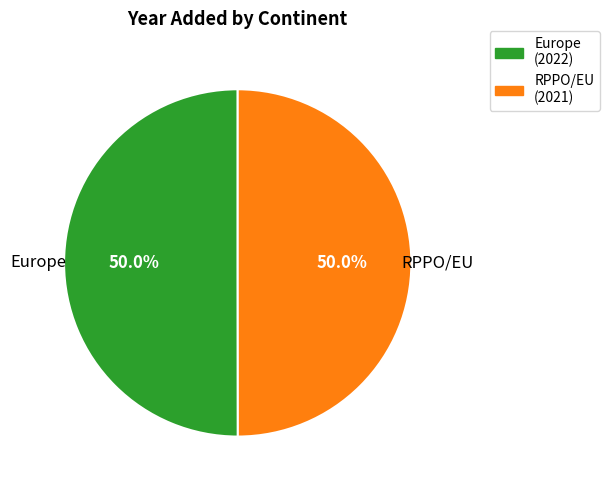

To the nearest percent, what is the average slice percentage?

50%